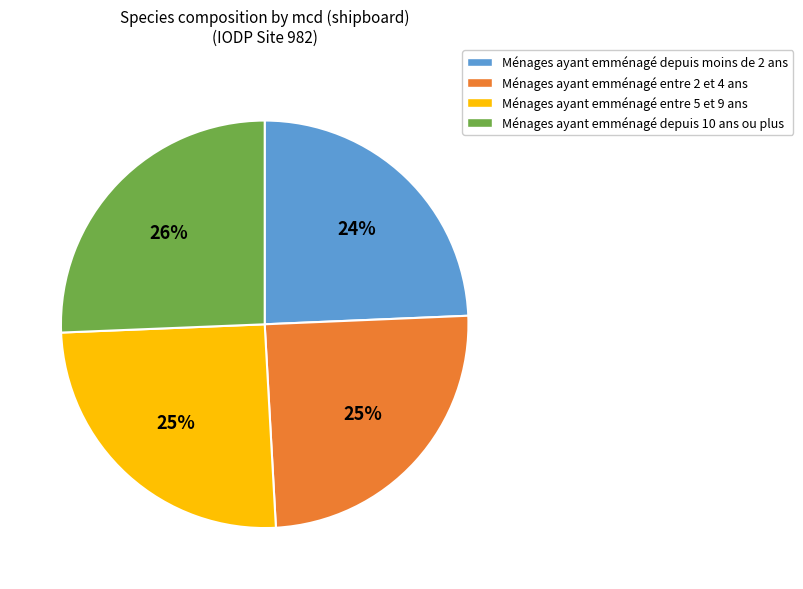

True or false: Ménages ayant emménagé entre 5 et 9 ans accounts for 15% of the total.

False